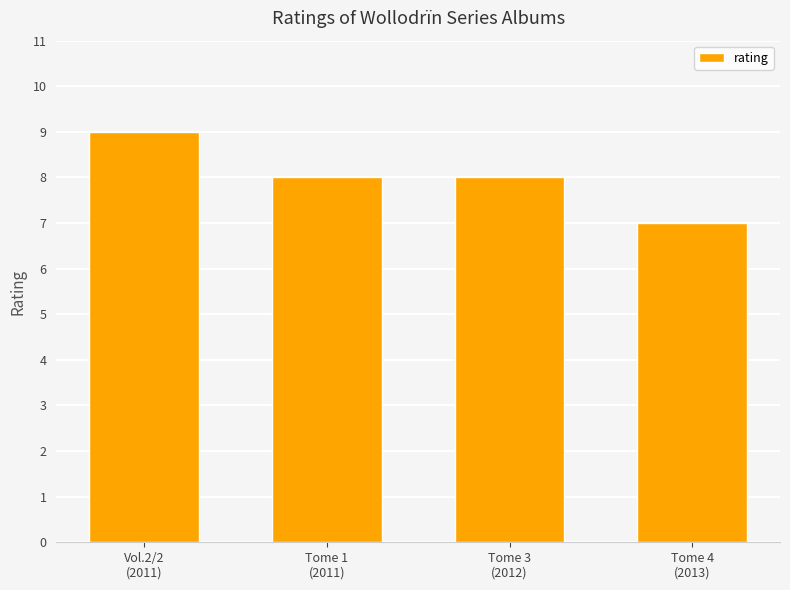

Between Vol.2/2
(2011) and Tome 4
(2013), which is larger?

Vol.2/2
(2011)